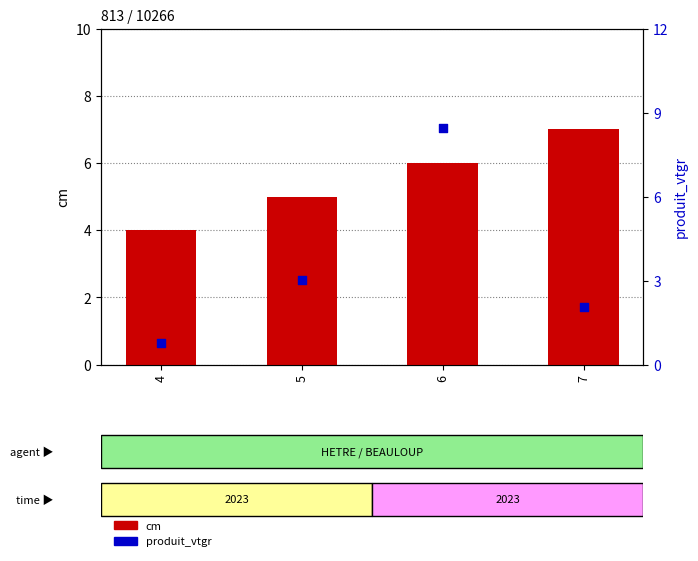

Is the value of cm at 5 greater than the value of produit_vtgr at 6?

No